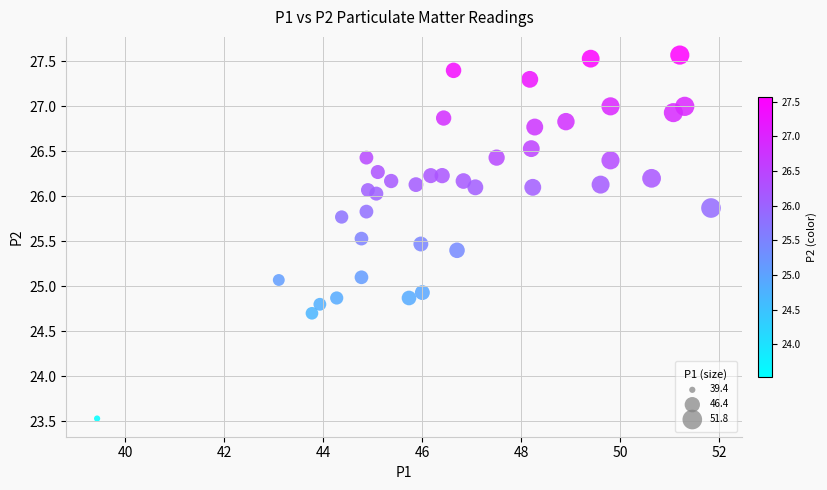

What is the range of X values (max minus min)?

12.4